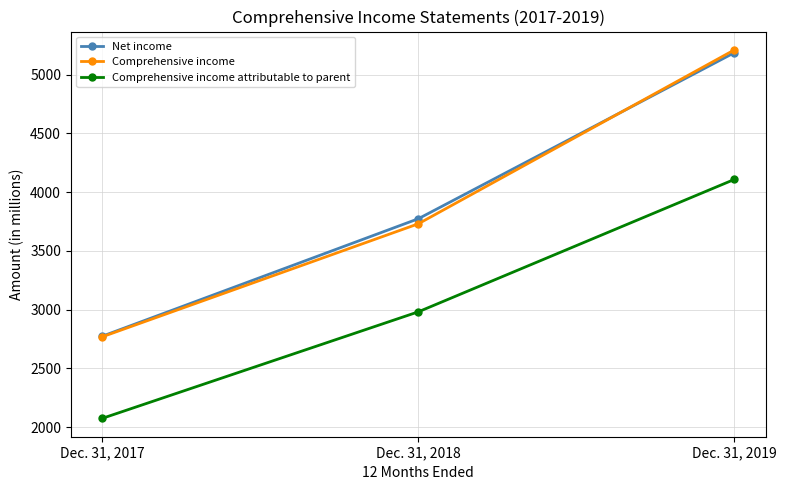

What is the difference between the highest and lowest values at Dec. 31, 2018?

792